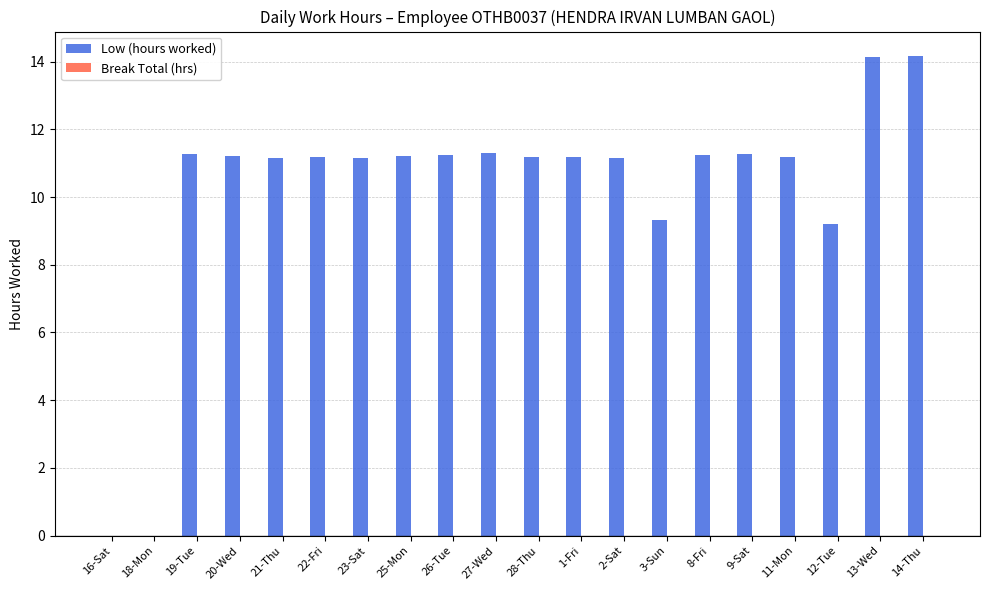

Between 27-Wed and 14-Thu, which is larger?

14-Thu